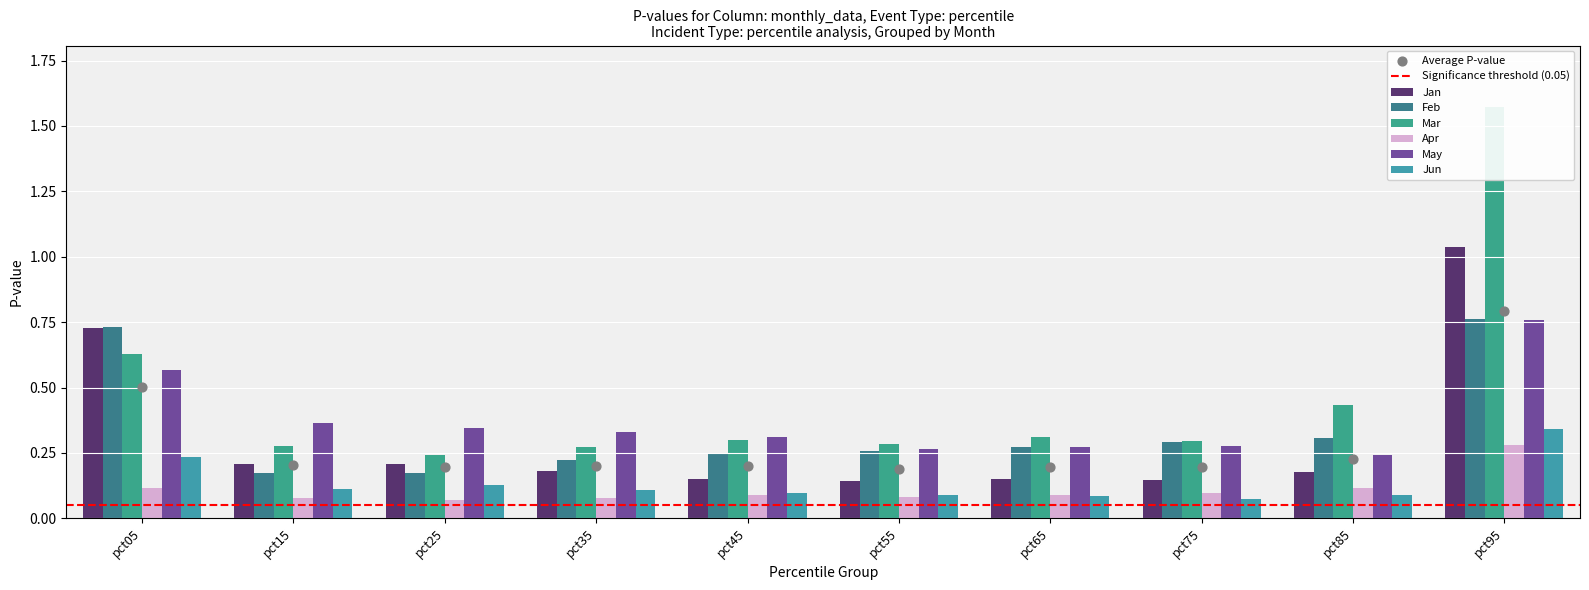

Which series has the largest Y range (max minus min)?

Mar